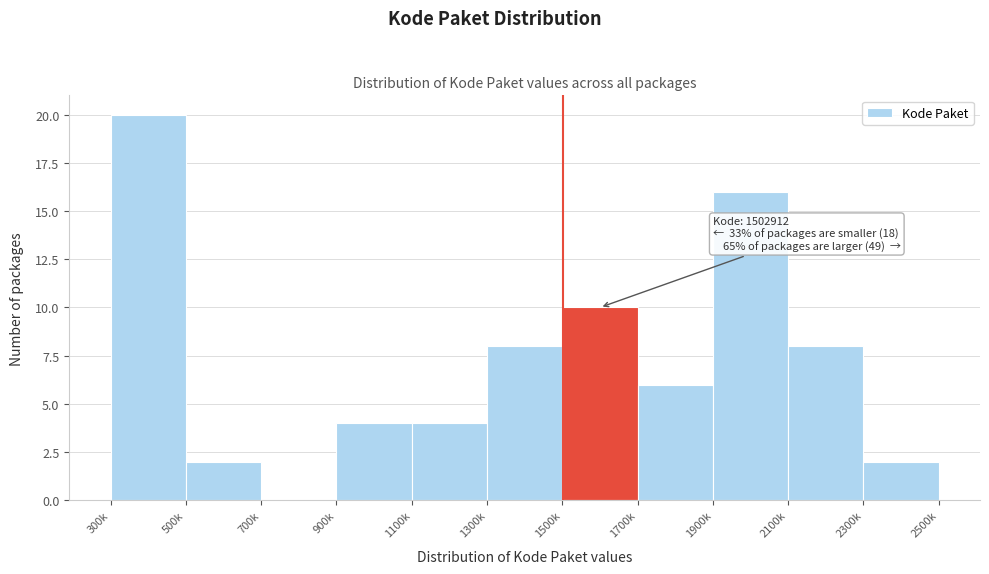

Reading left to right, extract all data points from this chart.

300k=20	500k=2	700k=0	900k=4	1100k=4	1300k=8	1500k=10	1700k=6	1900k=16	2100k=8	2300k=2